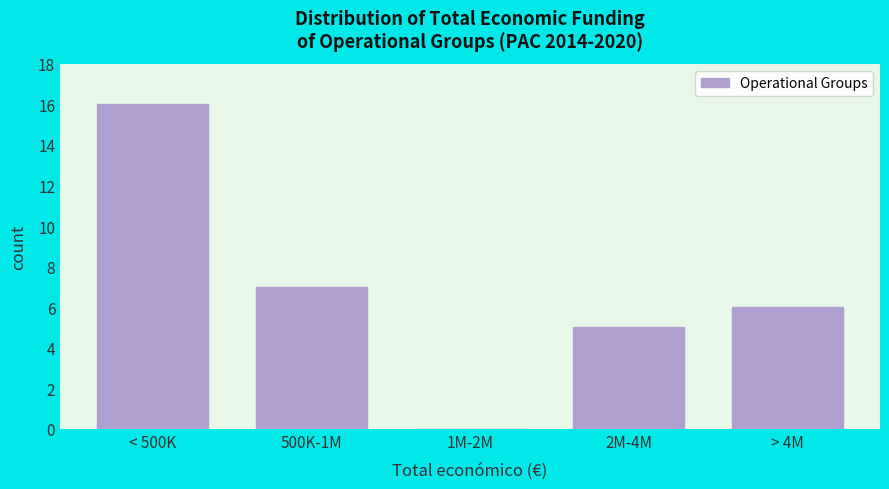

Reading left to right, list all the values displayed in this chart.

< 500K=16	500K-1M=7	1M-2M=0	2M-4M=5	> 4M=6